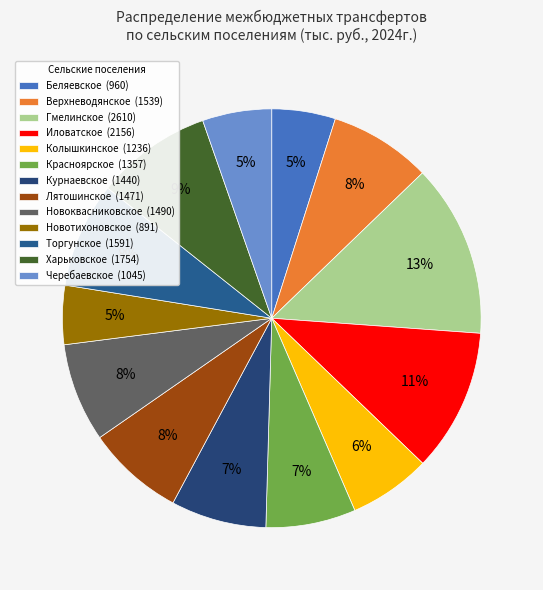

Is there a majority slice in this chart?

No